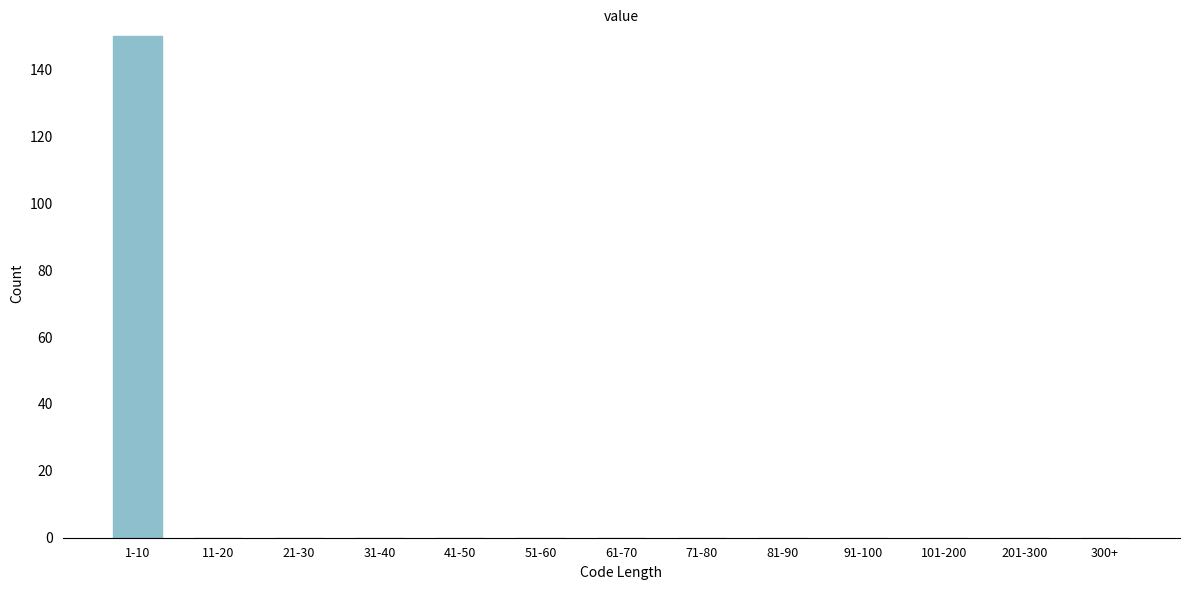

Reading right to left, what are all the values shown in this chart?

300+=0	201-300=0	101-200=0	91-100=0	81-90=0	71-80=0	61-70=0	51-60=0	41-50=0	31-40=0	21-30=0	11-20=0	1-10=150